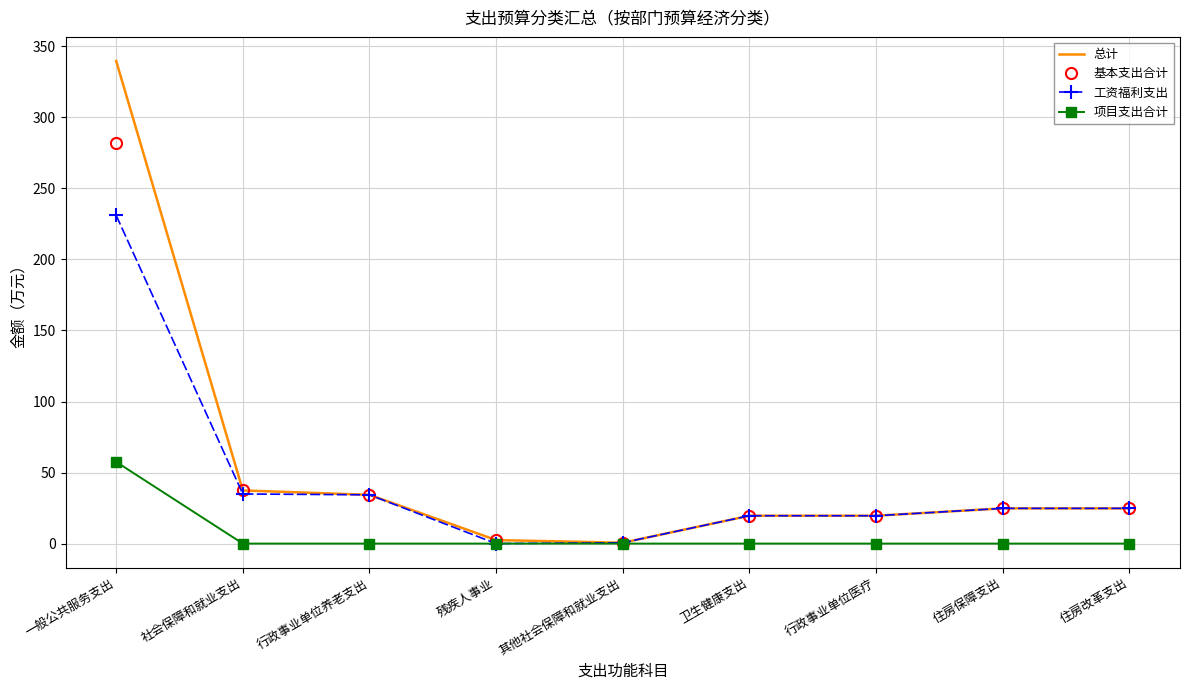

What is the greatest value displayed?

339.6